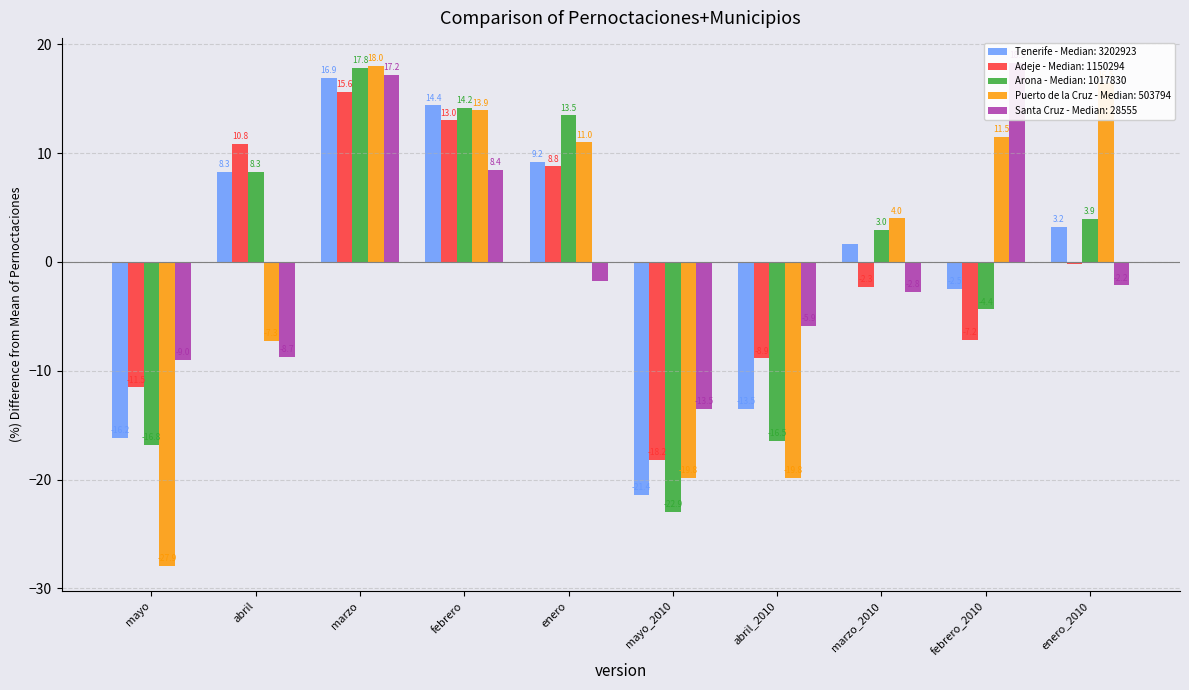

Which category has the highest value in the Arona series?

marzo